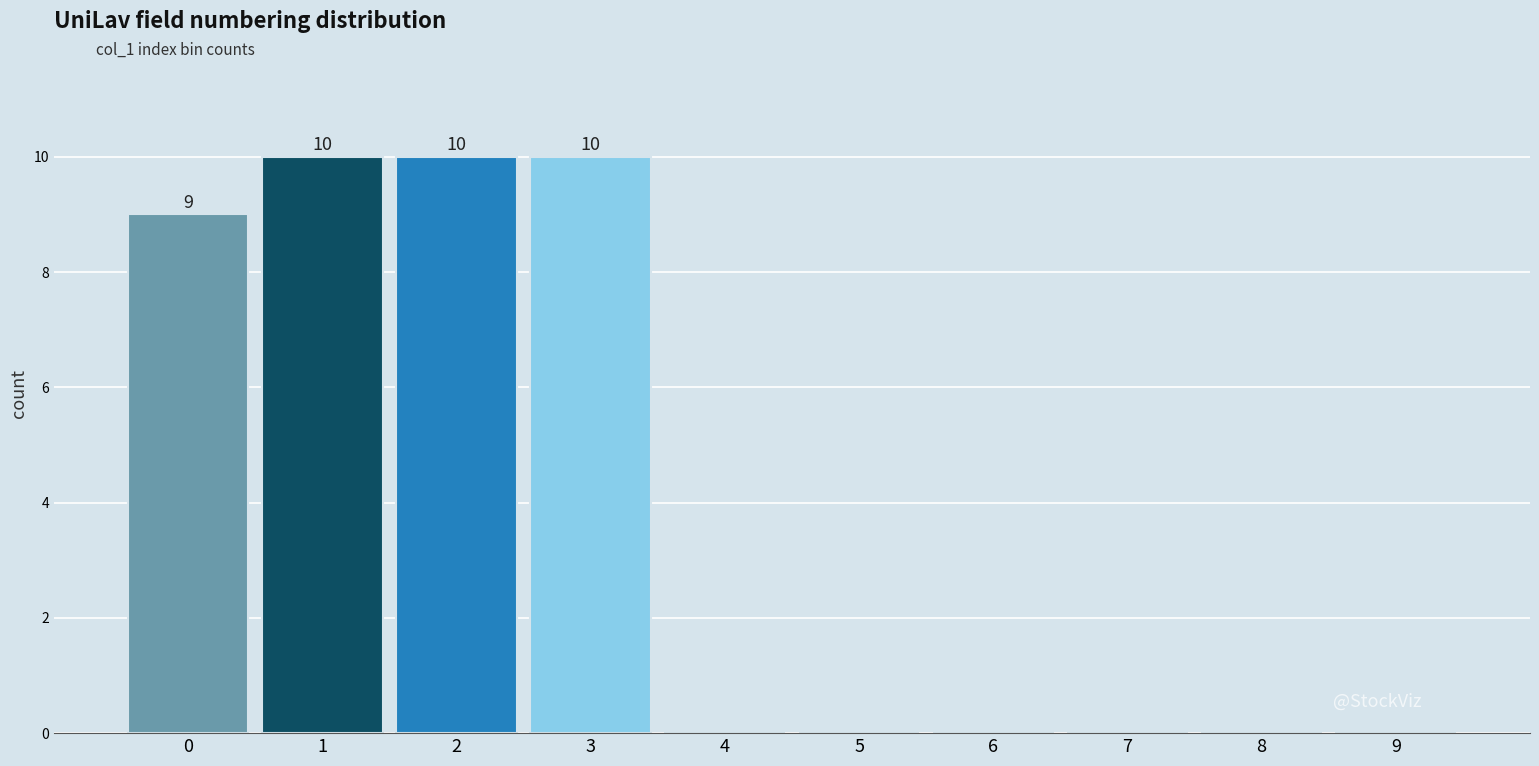

Reading left to right, what are all the values shown in this chart?

0=9	1=10	2=10	3=10	4=0	5=0	6=0	7=0	8=0	9=0